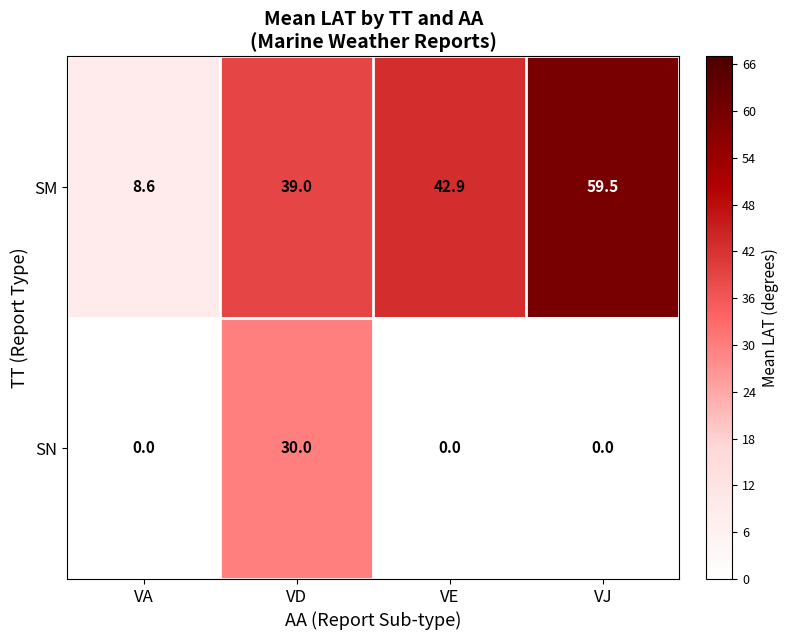

The value of SN at VJ is -12.0. True or false?

False